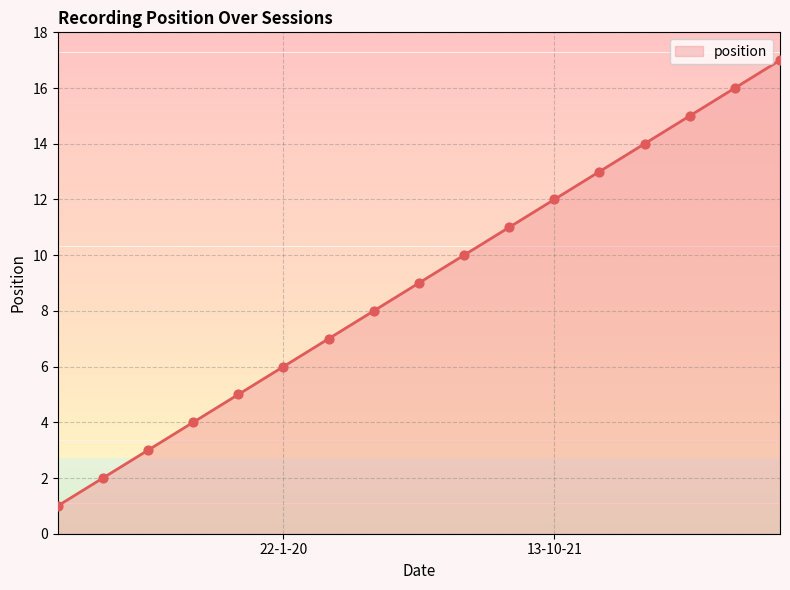

What is the difference between the maximum and minimum values?

16